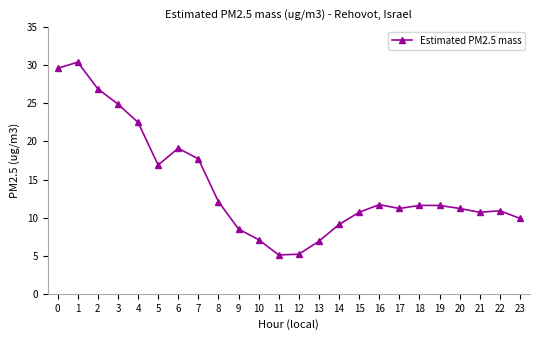

What is the value of the 24th point from the left?

9.9